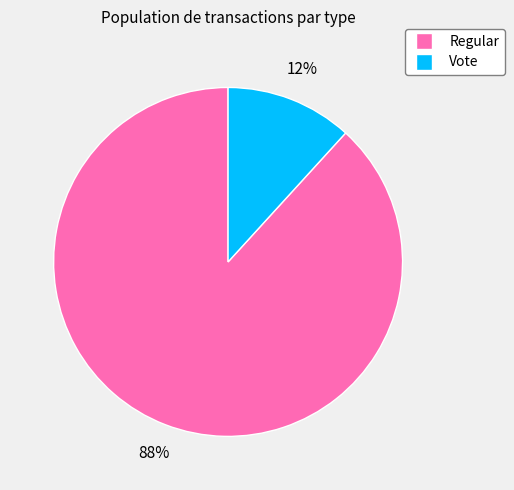

Is there a majority slice in this chart?

Yes